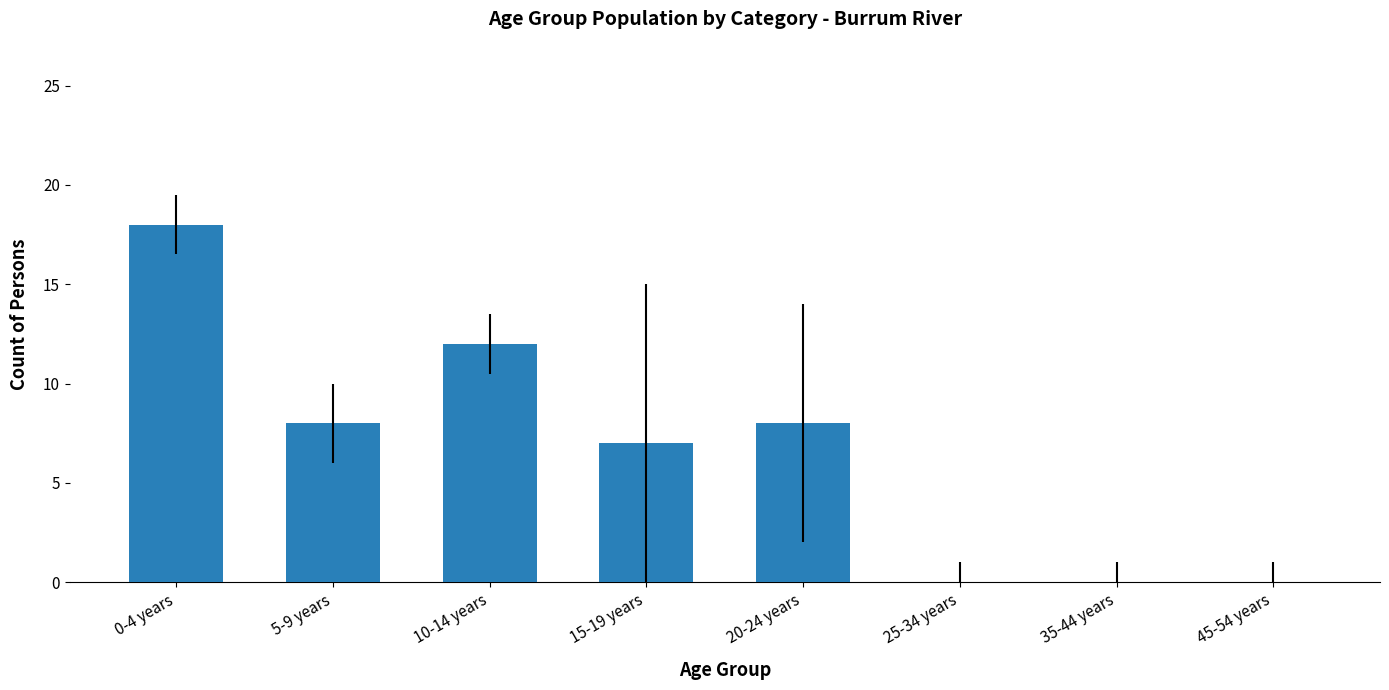

At which category does the chart reach its peak across all series?

0-4 years